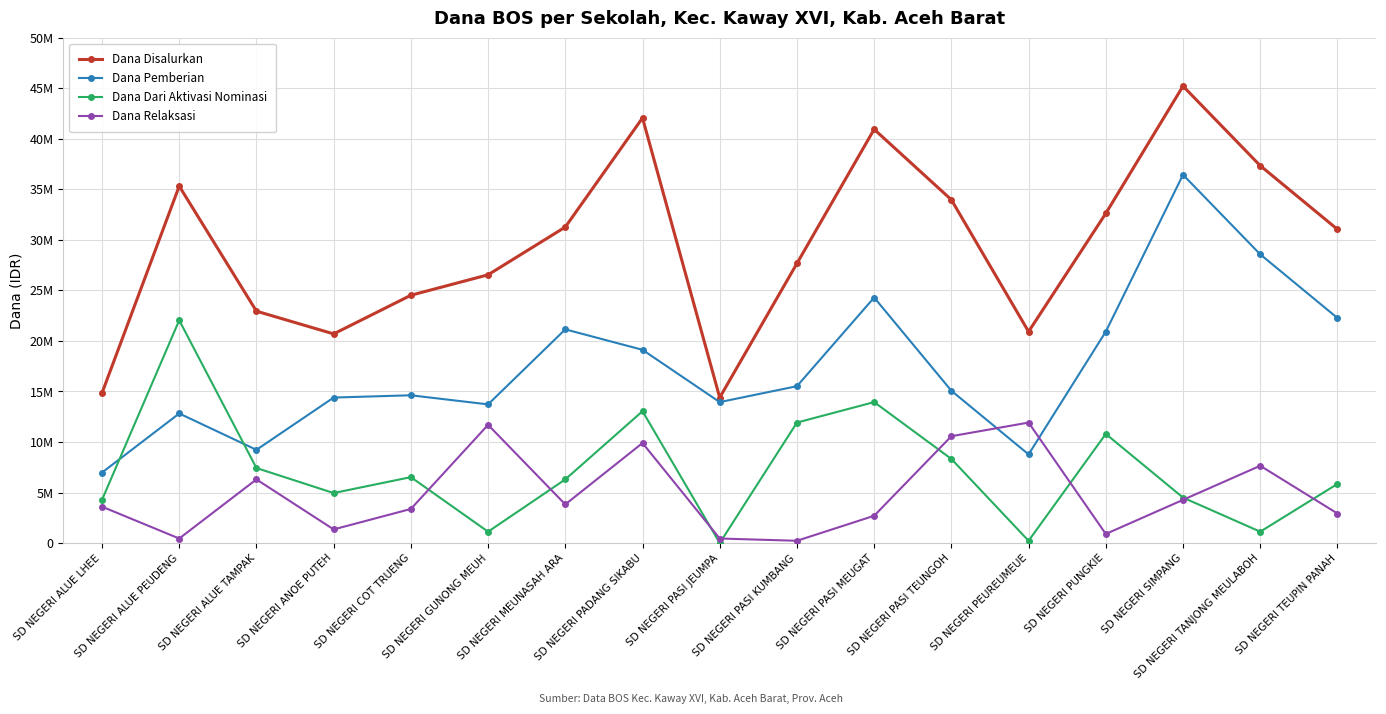

How many lines are shown in the chart?

4